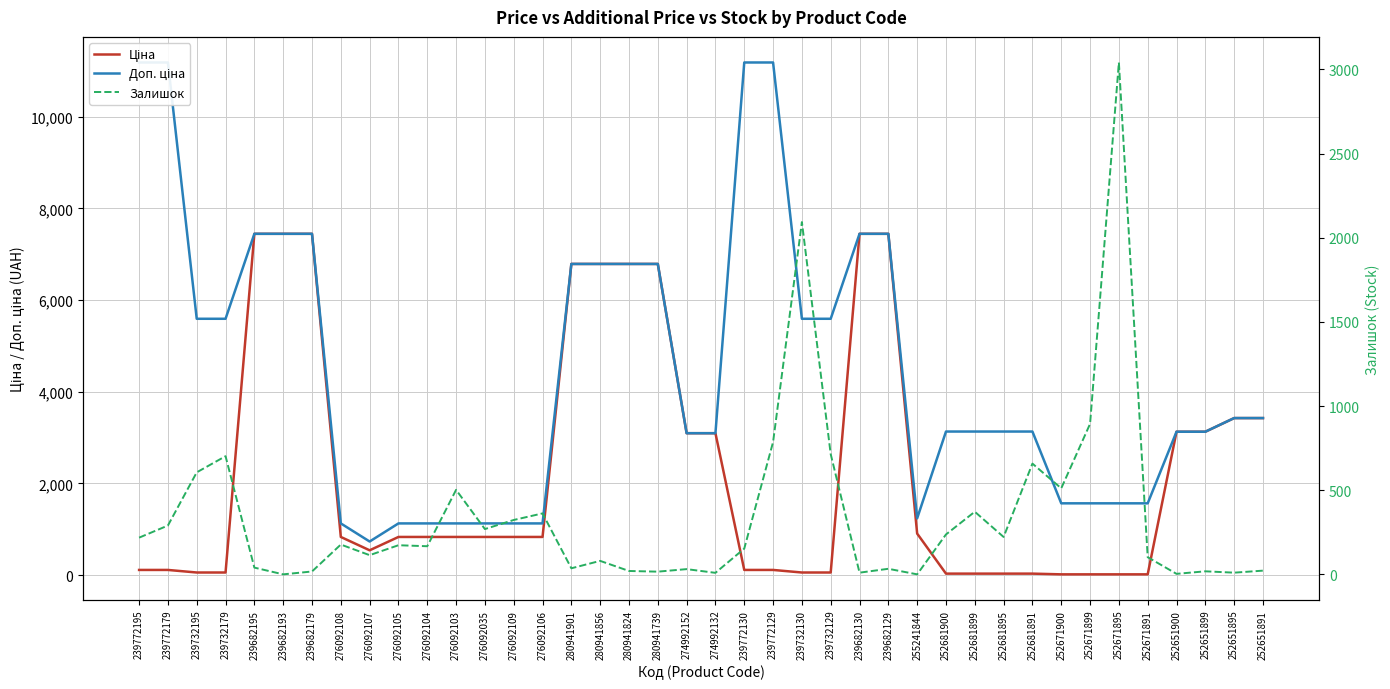

Between 239772195 and 252671895, which series saw the biggest shift?

Доп. ціна